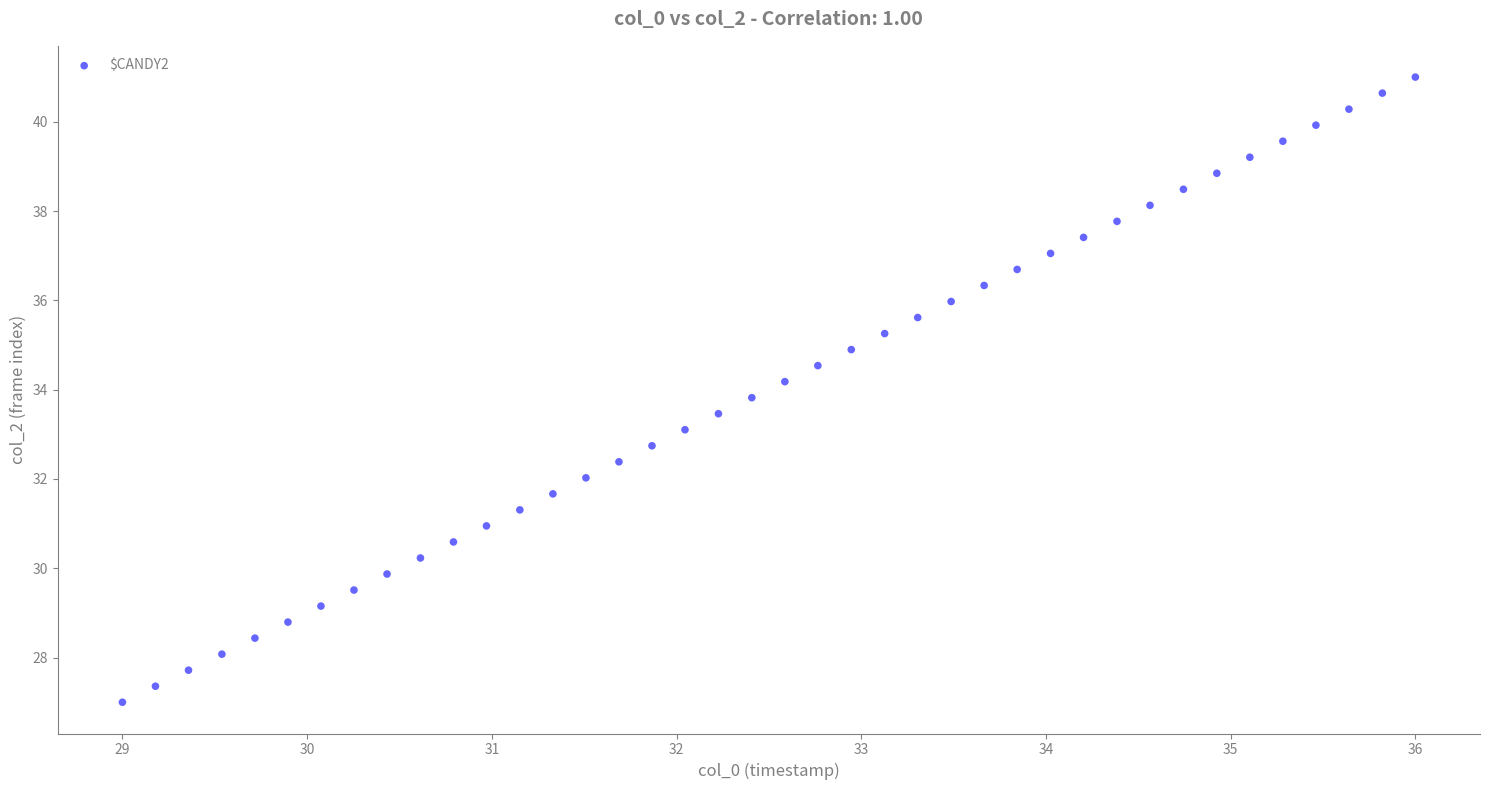

What is the range of Y values (max minus min)?

14.0